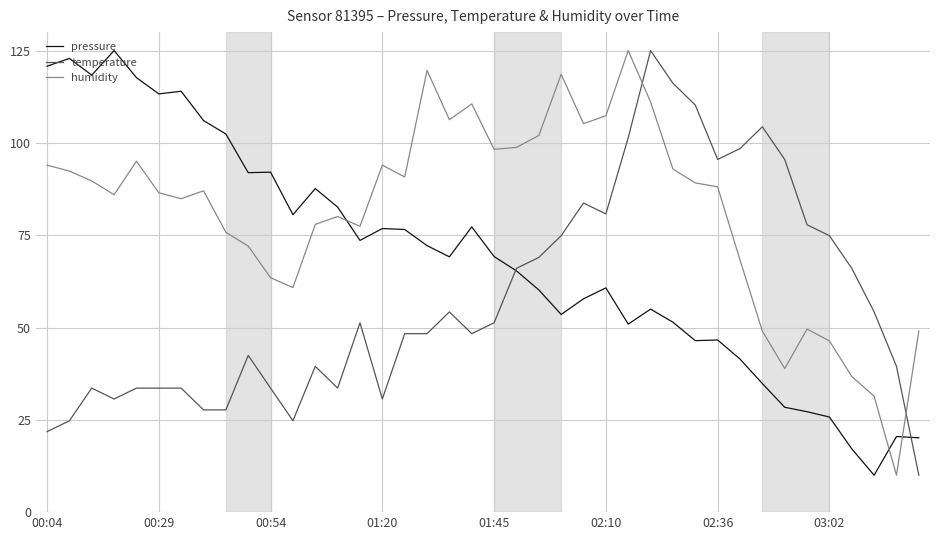

How many values in the temperature series exceed 51?

20